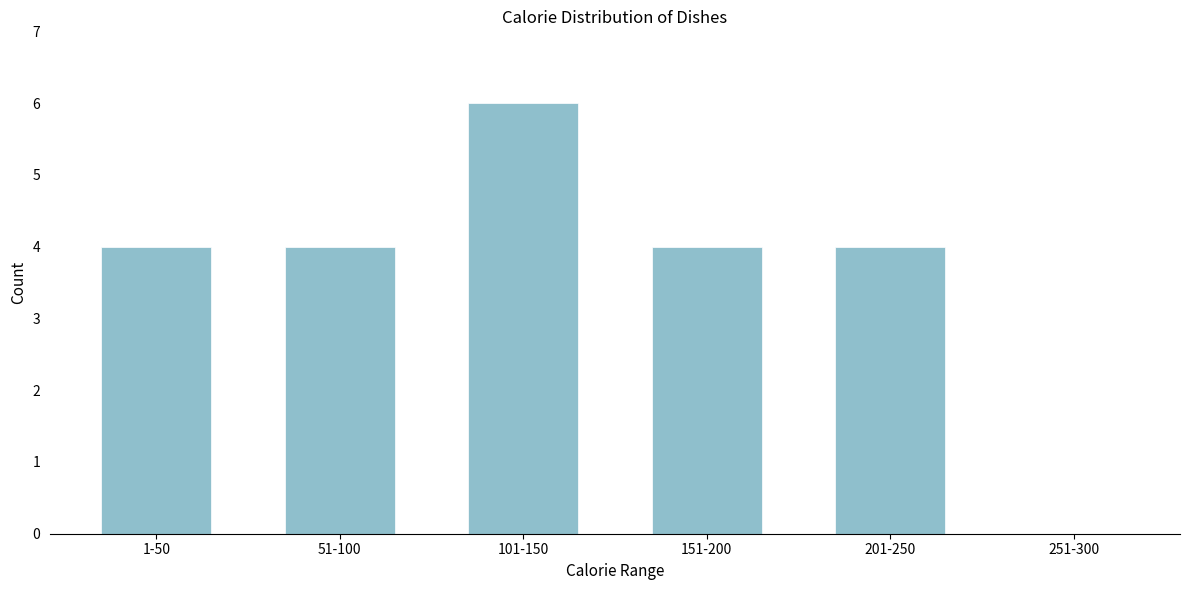

Reading right to left, what are all the values shown in this chart?

251-300=0	201-250=4	151-200=4	101-150=6	51-100=4	1-50=4